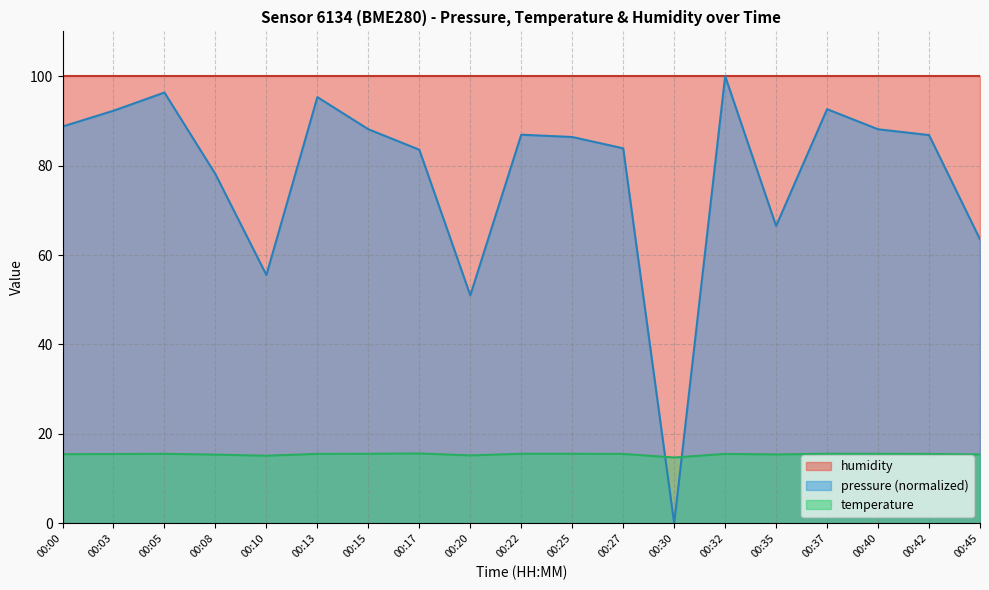

Is the value of pressure (normalized) at 00:13 greater than the value of humidity at 00:45?

No